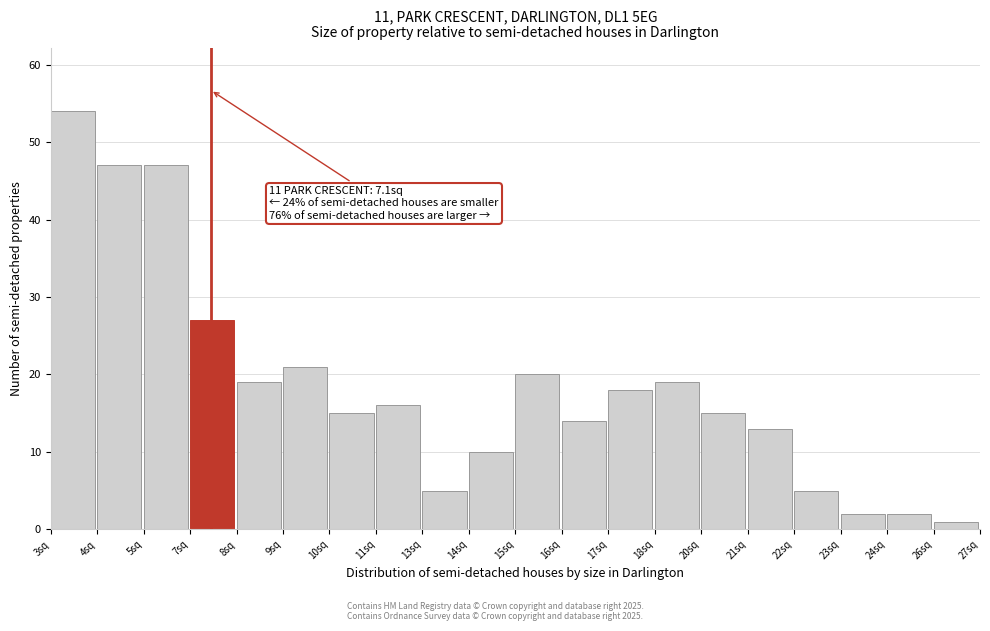

Reading right to left, list all the values displayed in this chart.

26sq=1	24sq=2	23sq=2	22sq=5	21sq=13	20sq=15	18sq=19	17sq=18	16sq=14	15sq=20	14sq=10	13sq=5	11sq=16	10sq=15	9sq=21	8sq=19	7sq=27	5sq=47	4sq=47	3sq=54